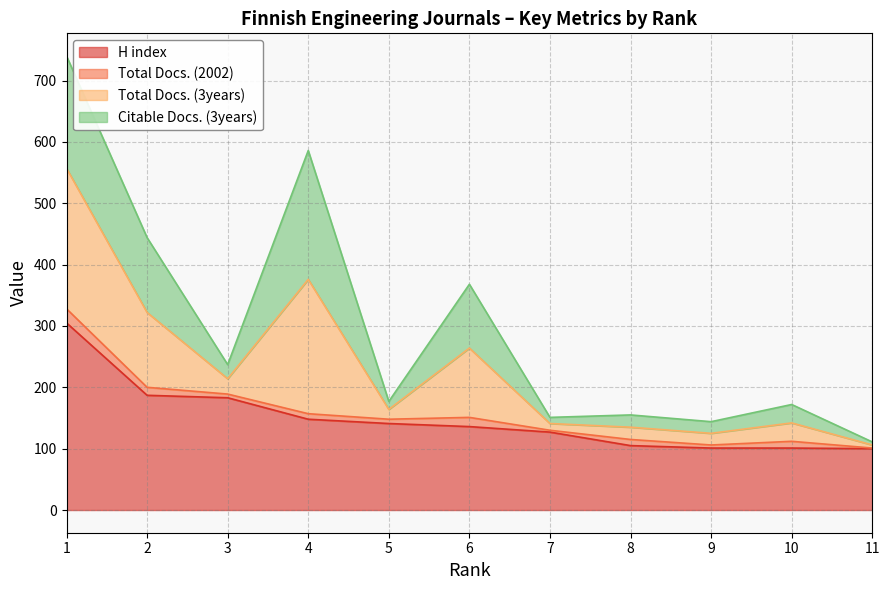

The value of H index at 6 is 57. True or false?

False